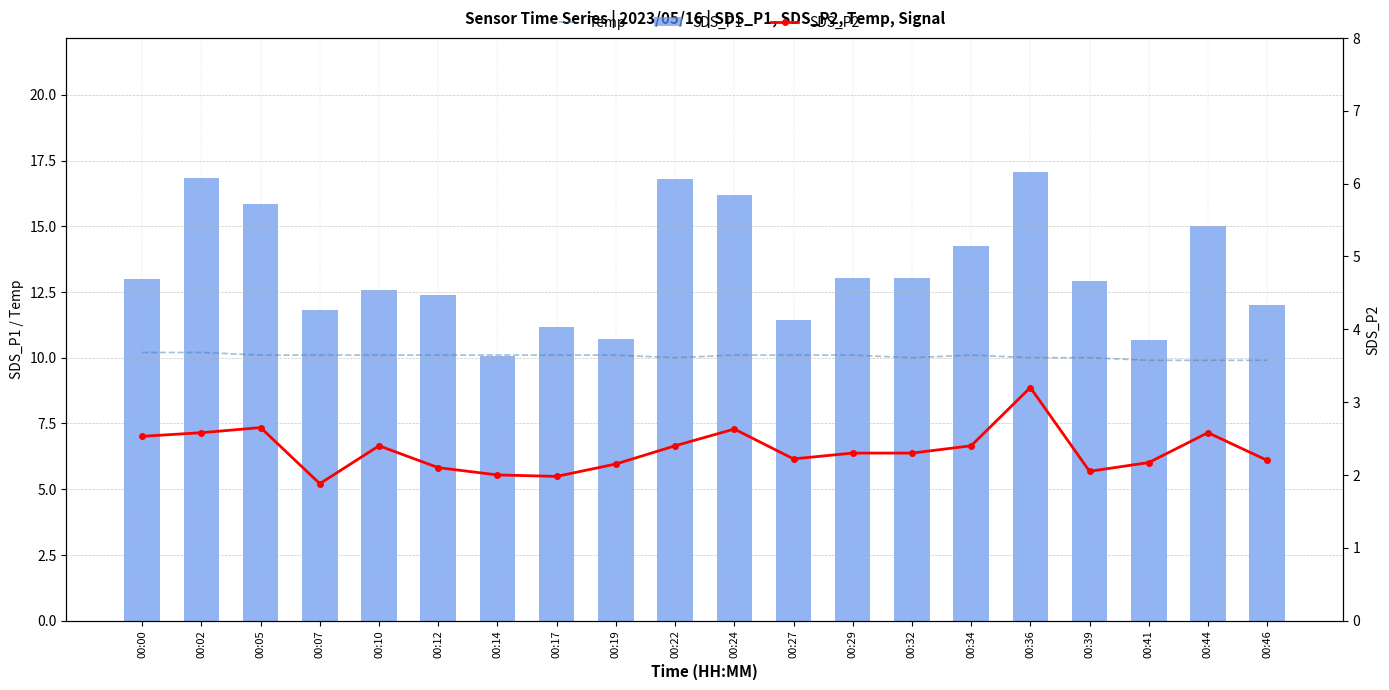

How many data points in SDS_P2 are less than 2?

2